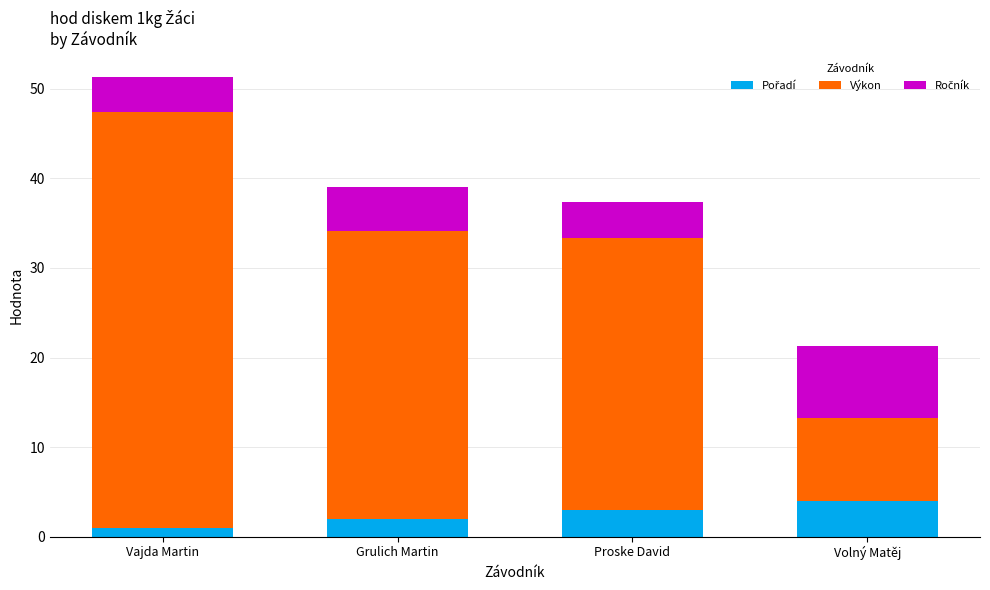

How many distinct data groups are displayed?

3